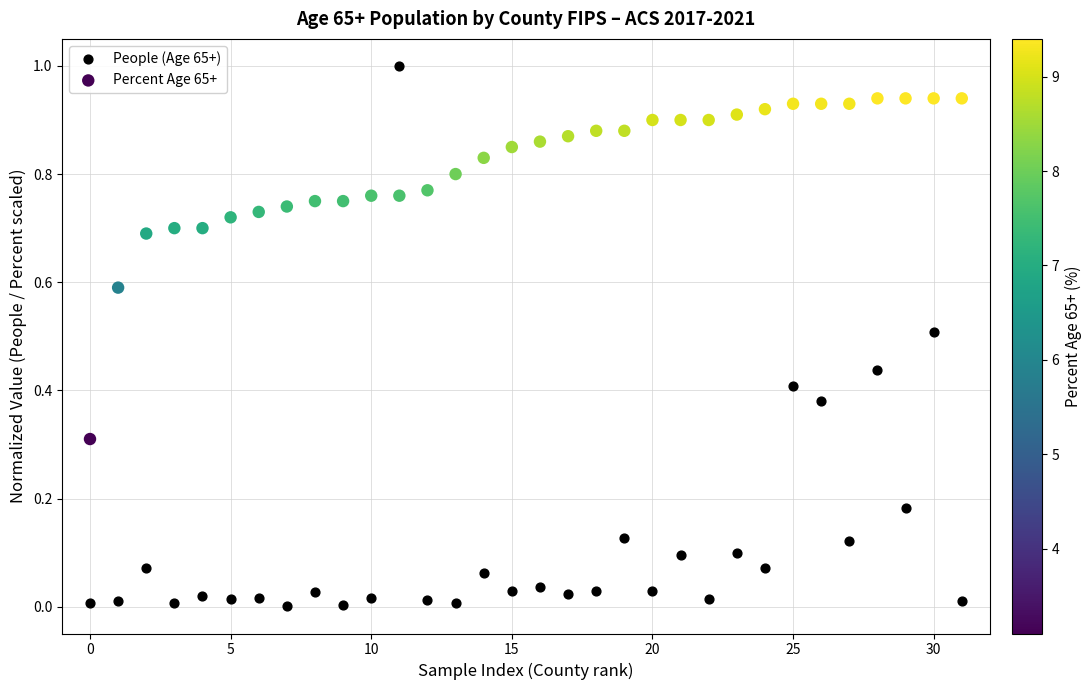

Which series contains the highest Y value?

People (Age 65+)